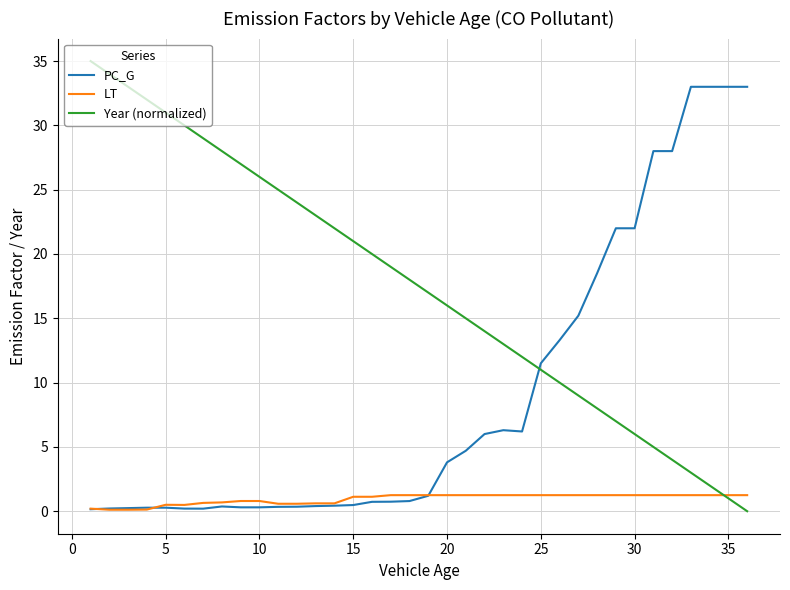

How many times do Year (normalized) and PC_G cross each other?

1